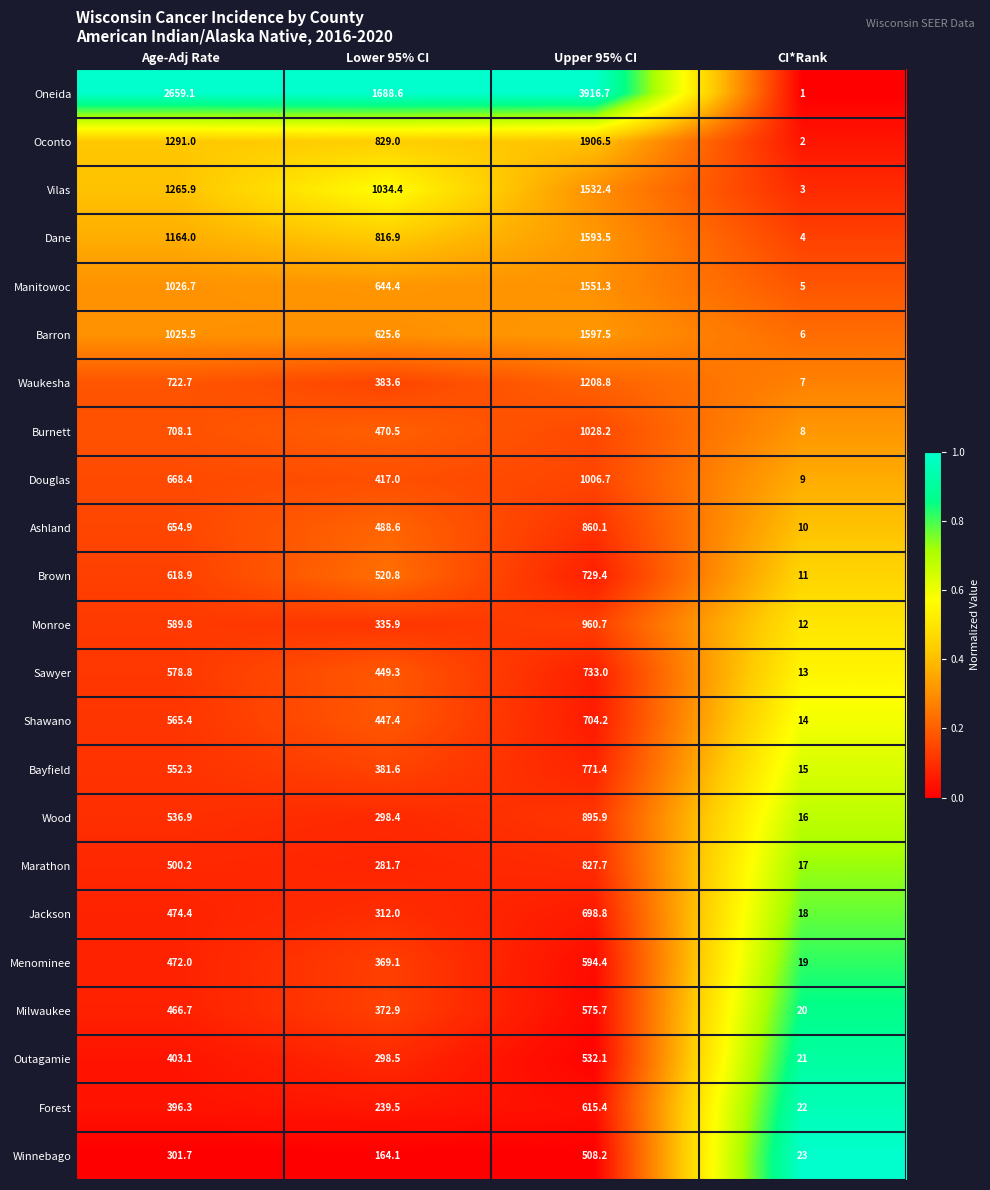

Rank the series by their maximum value, from highest to lowest.

Oneida, Oconto, Barron, Dane, Manitowoc, Vilas, Waukesha, Burnett, Douglas, Monroe, Wood, Ashland, Marathon, Bayfield, Sawyer, Brown, Shawano, Jackson, Forest, Menominee, Milwaukee, Outagamie, Winnebago